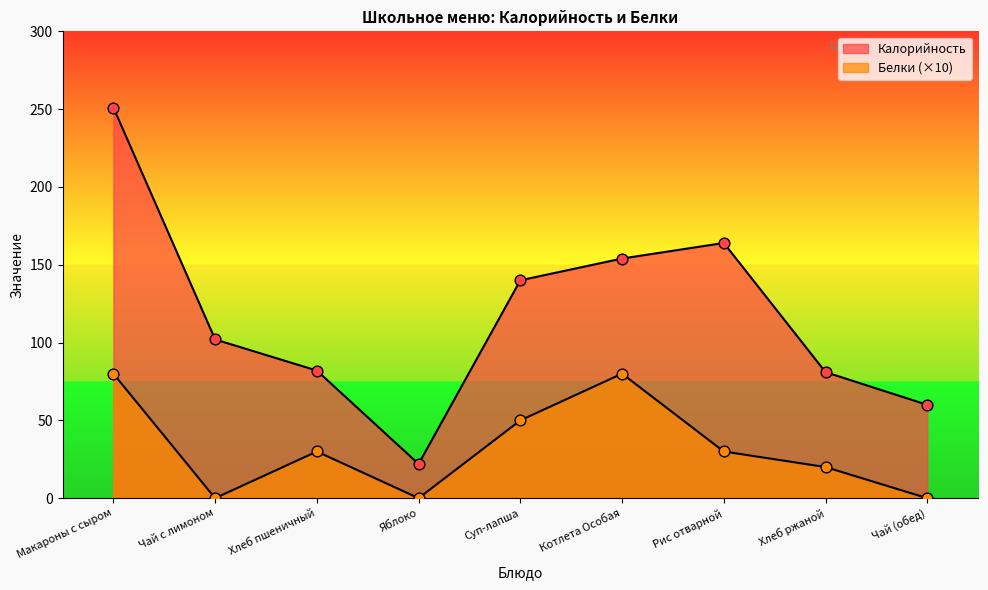

What are all the series names shown in the legend?

Калорийность, Белки